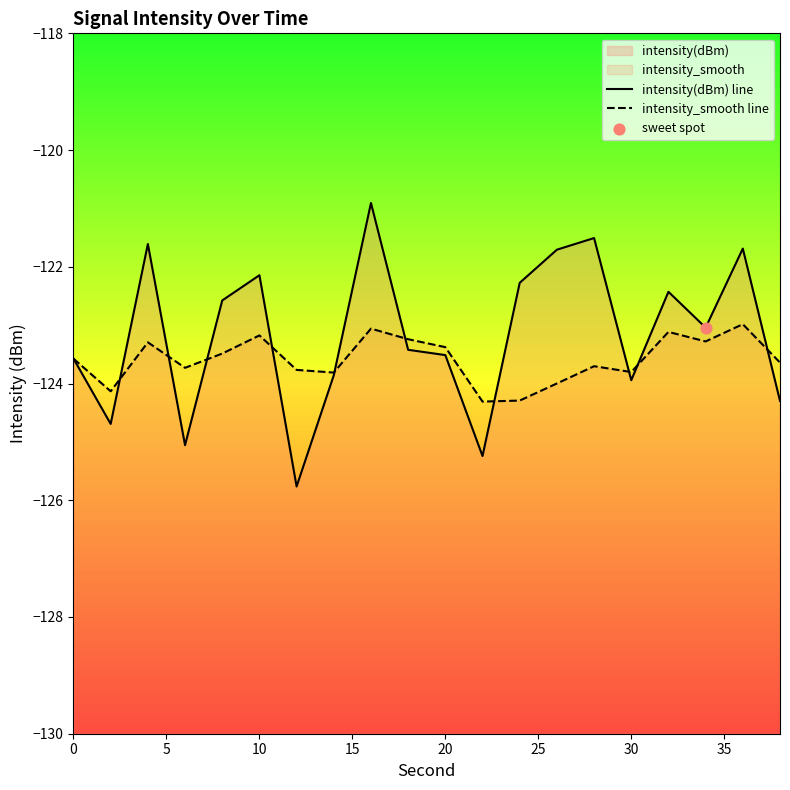

At how many categories does at least one series exceed -121?

1